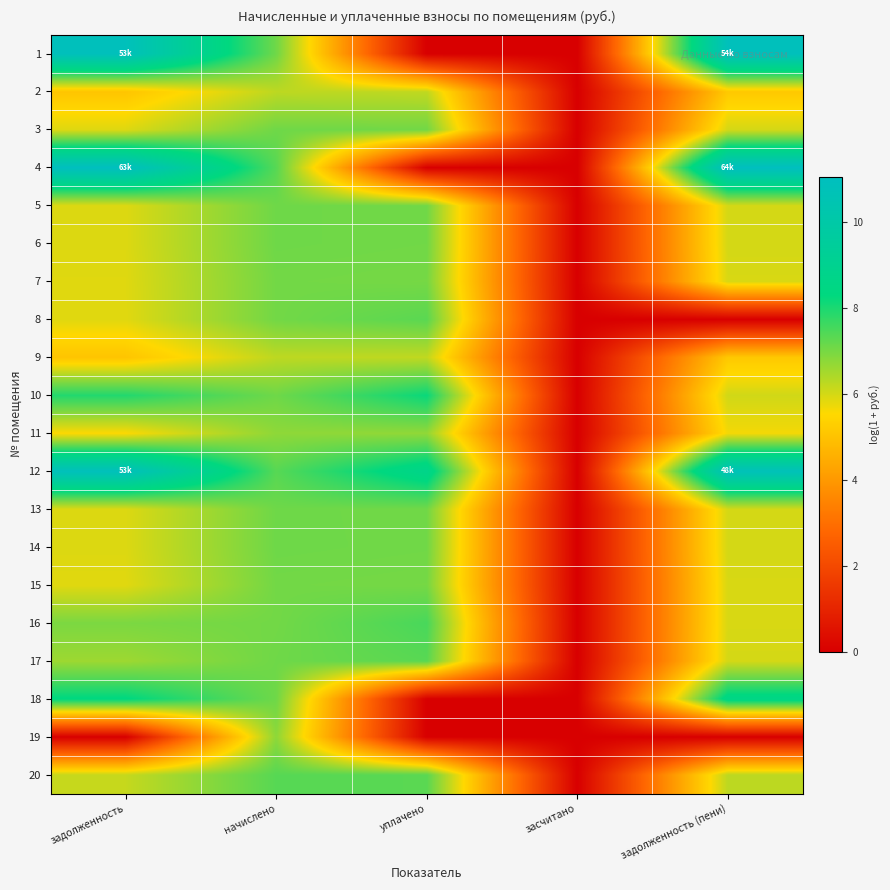

Reading left to right, extract all data points from this chart.

1: задолженность=10.9	начислено=7.1	уплачено=0.0	засчитано=0.0	задолженность (пени)=10.9
2: задолженность=5.1	начислено=6.3	уплачено=6.2	засчитано=0.0	задолженность (пени)=5.2
3: задолженность=5.9	начислено=7.1	уплачено=7.1	засчитано=0.0	задолженность (пени)=6.0
4: задолженность=11.0	начислено=7.4	уплачено=0.0	засчитано=0.0	задолженность (пени)=11.1
5: задолженность=5.9	начислено=7.1	уплачено=7.1	засчитано=0.0	задолженность (пени)=6.0
6: задолженность=5.9	начислено=7.1	уплачено=7.1	засчитано=0.0	задолженность (пени)=6.0
7: задолженность=5.9	начислено=7.1	уплачено=7.0	засчитано=0.0	задолженность (пени)=6.0
8: задолженность=5.9	начислено=7.1	уплачено=7.3	засчитано=0.0	задолженность (пени)=0.0
9: задолженность=5.1	начислено=6.3	уплачено=6.2	засчитано=0.0	задолженность (пени)=5.2
10: задолженность=7.9	начислено=7.1	уплачено=8.2	засчитано=0.0	задолженность (пени)=6.0
11: задолженность=5.6	начислено=6.8	уплачено=6.7	засчитано=0.0	задолженность (пени)=5.7
12: задолженность=10.9	начислено=7.4	уплачено=8.7	засчитано=0.0	задолженность (пени)=10.8
13: задолженность=5.9	начислено=7.1	уплачено=7.1	засчитано=0.0	задолженность (пени)=6.0
14: задолженность=5.9	начислено=7.1	уплачено=7.1	засчитано=0.0	задолженность (пени)=6.0
15: задолженность=5.9	начислено=7.1	уплачено=7.0	засчитано=0.0	задолженность (пени)=6.0
16: задолженность=7.0	начислено=7.1	уплачено=7.5	засчитано=0.0	задолженность (пени)=6.0
17: задолженность=6.6	начислено=7.1	уплачено=7.3	засчитано=0.0	задолженность (пени)=6.0
18: задолженность=8.3	начислено=7.1	уплачено=0.0	засчитано=0.0	задолженность (пени)=8.6
19: задолженность=0.0	начислено=6.8	уплачено=0.0	засчитано=0.0	задолженность (пени)=0.0
20: задолженность=6.2	начислено=7.4	уплачено=7.3	засчитано=0.0	задолженность (пени)=6.3